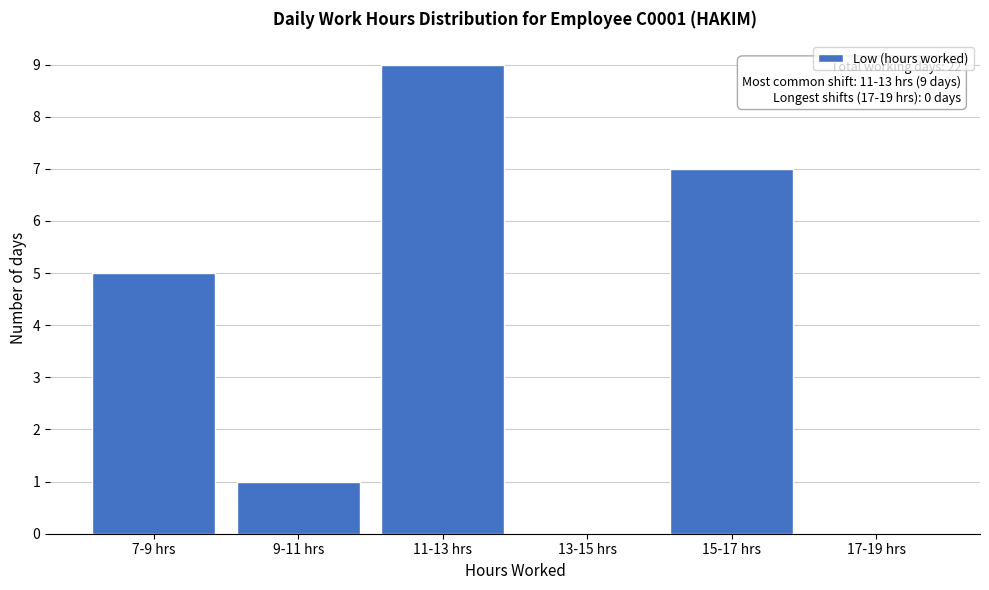

Reading left to right, what are all the values shown in this chart?

7-9 hrs=5	9-11 hrs=1	11-13 hrs=9	13-15 hrs=0	15-17 hrs=7	17-19 hrs=0